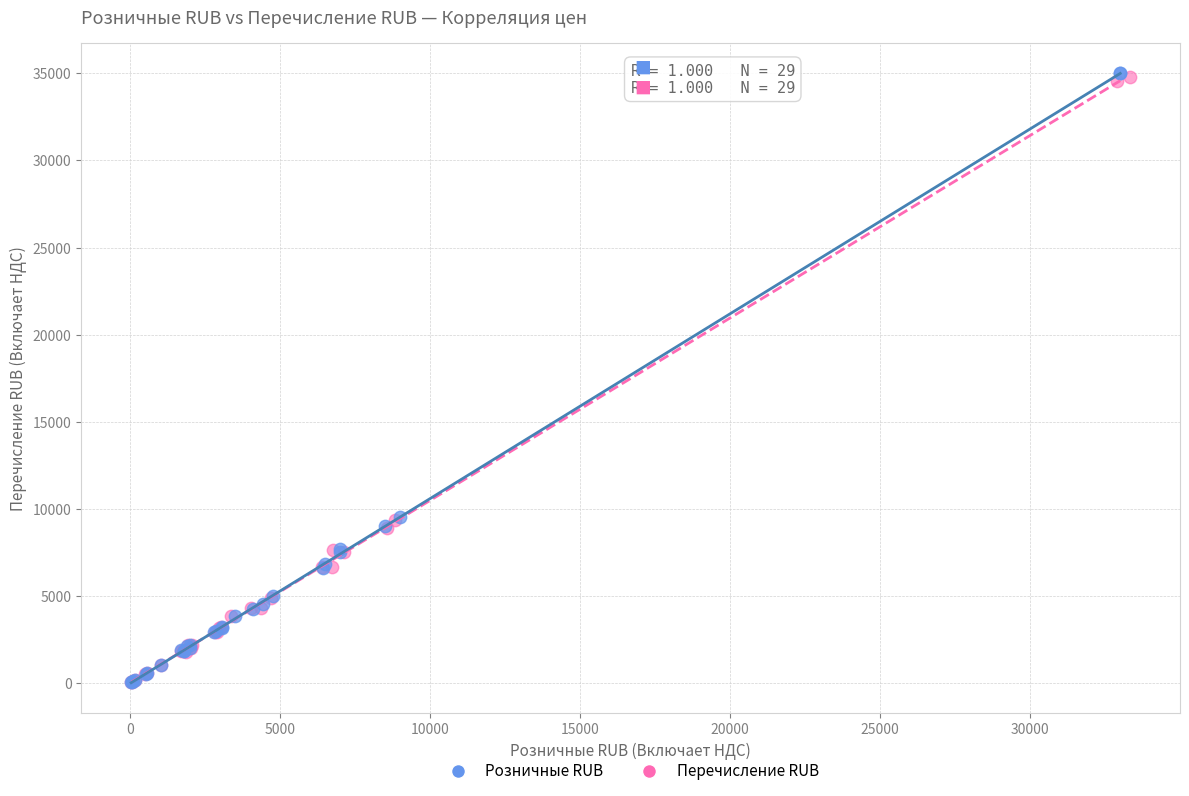

Which series has the largest Y range (max minus min)?

Розничные RUB